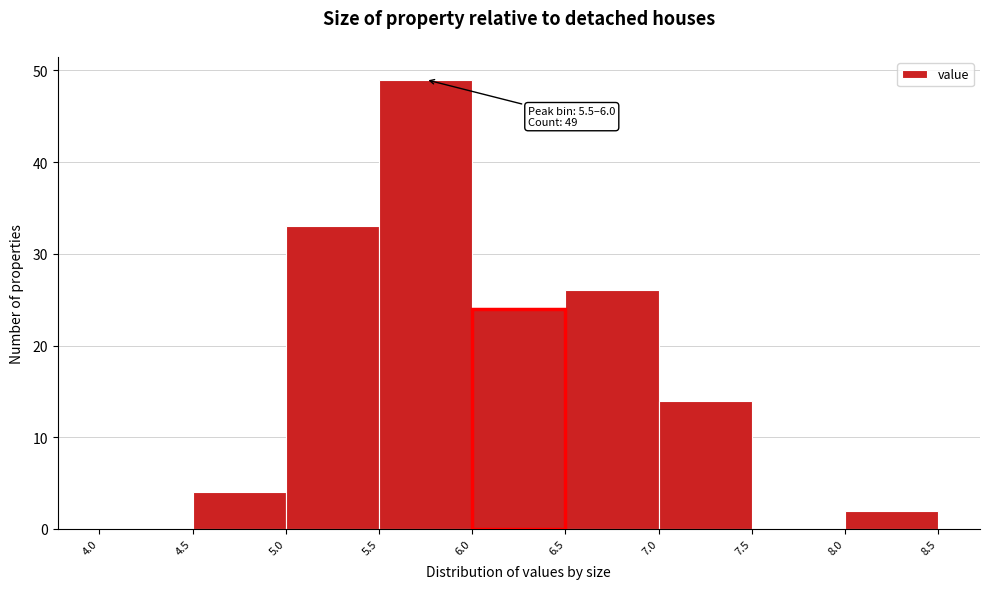

Which range on the x-axis has the tallest bar?

5.5 to 6.0